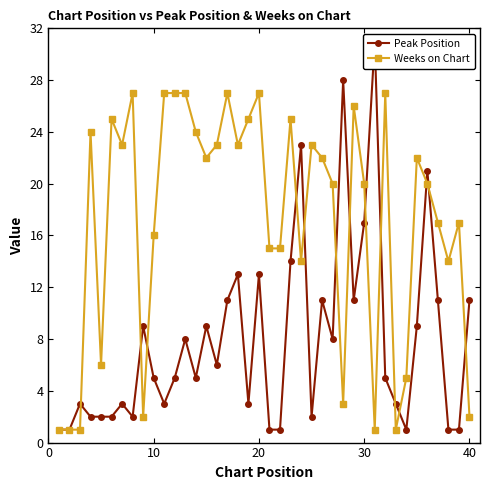

What is the highest value of the Weeks on Chart series?

27